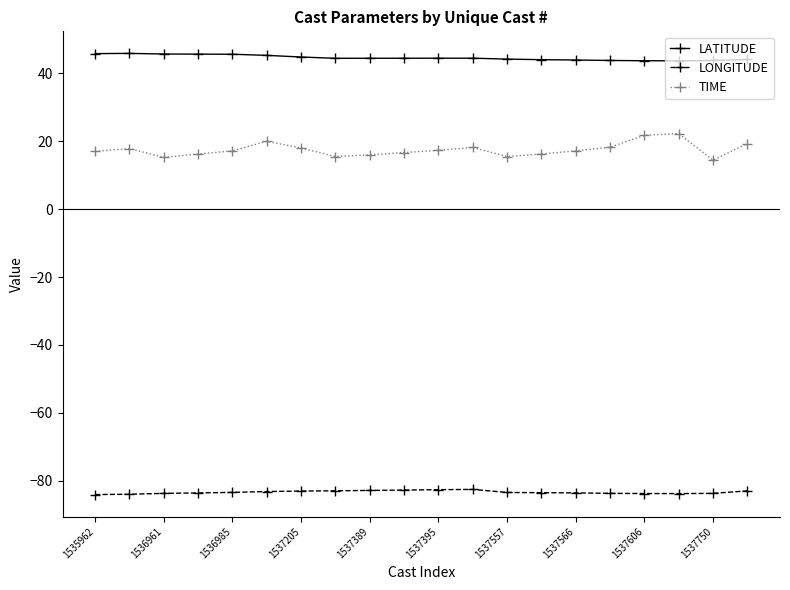

Which series has the widest spread of values?

TIME